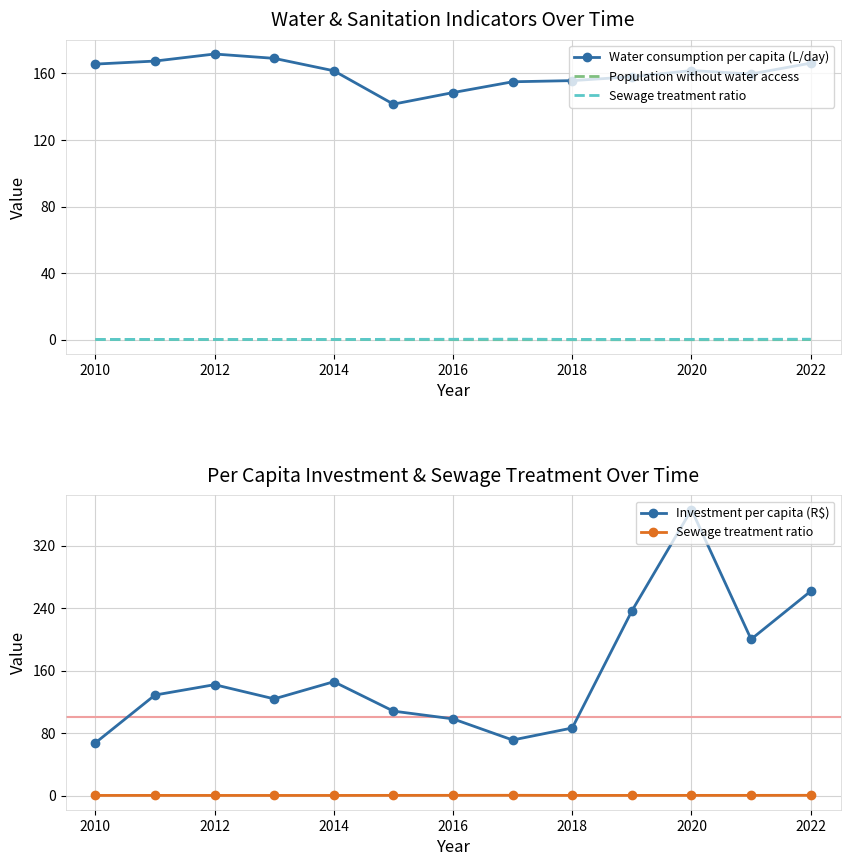

List the series in order of their peak value, highest first.

Investment per capita (R$), Water consumption per capita (L/day), Sewage treatment ratio, Population without water access